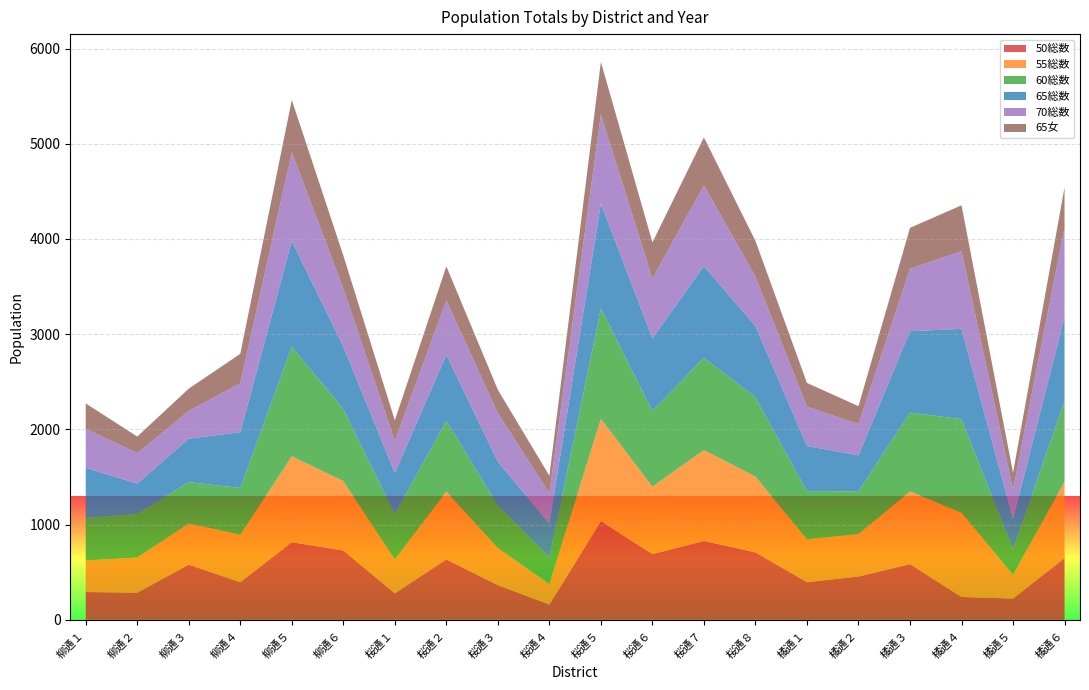

What is the lowest value of the 50総数 series?

161